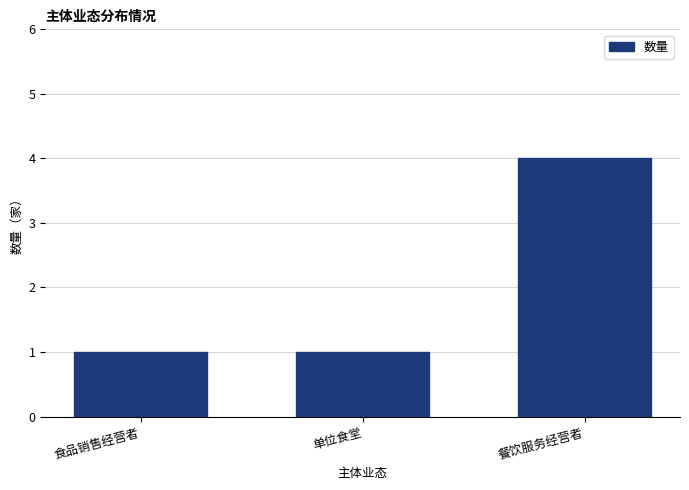

Reading left to right, transcribe all the data shown in this chart.

1	1	4